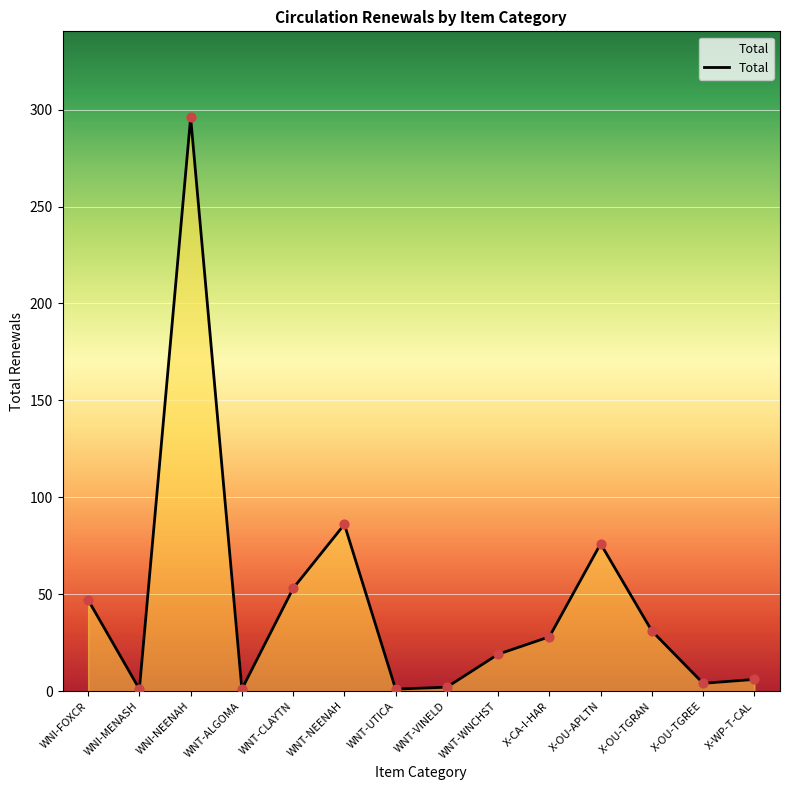

What is the change in value from WNI-FOXCR to WNT-WNCHST?

-28